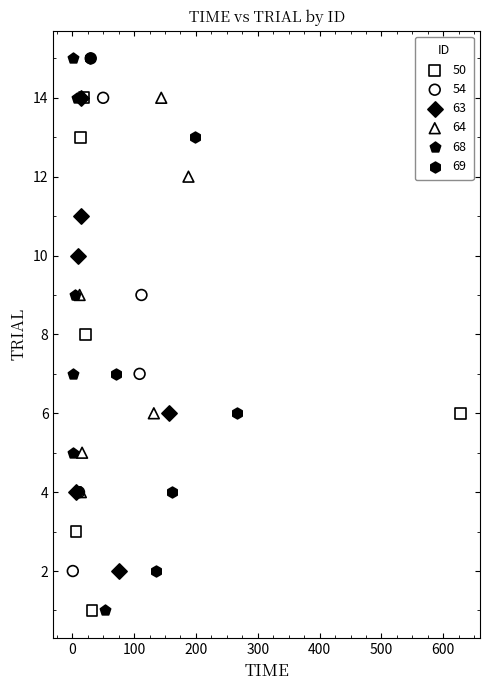

Which series has the widest spread of Y values?

68